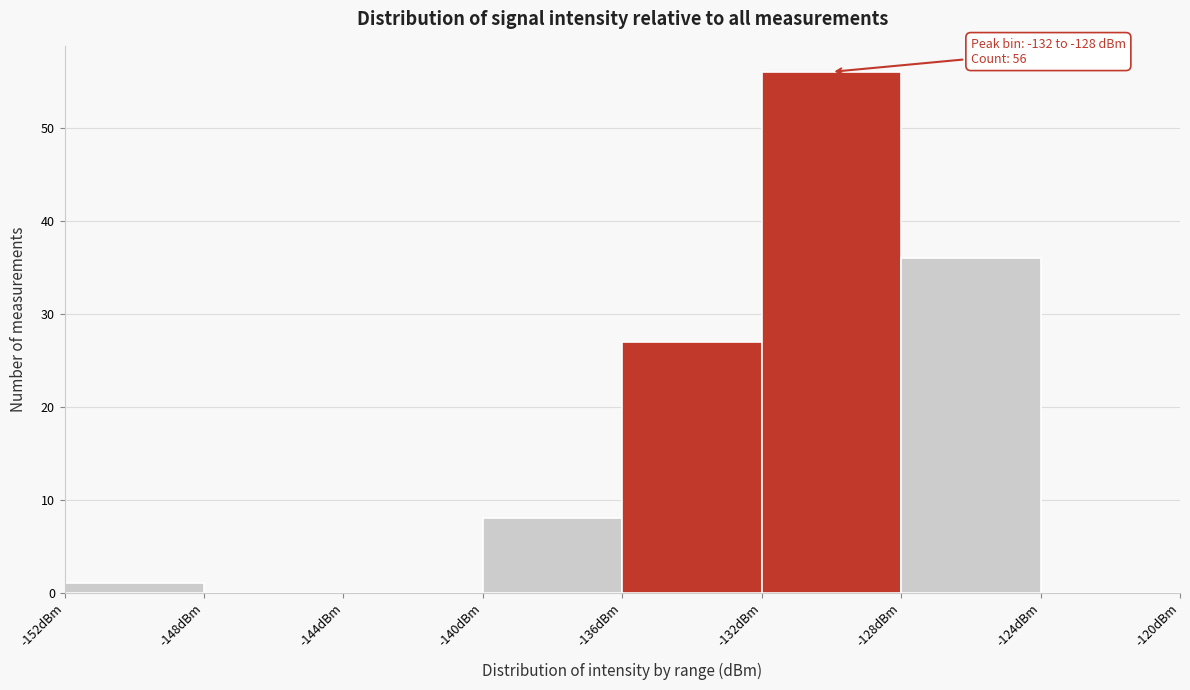

Over which range of the x-axis is the bar tallest?

-132 to -128